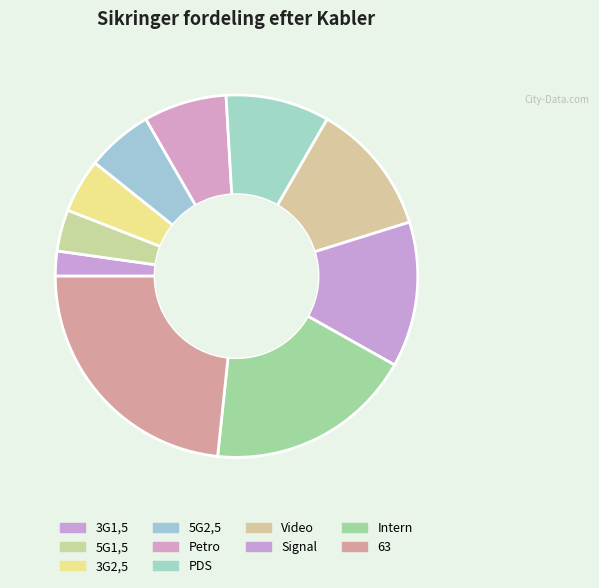

The 63 slice represents 32% of the pie. True or false?

False